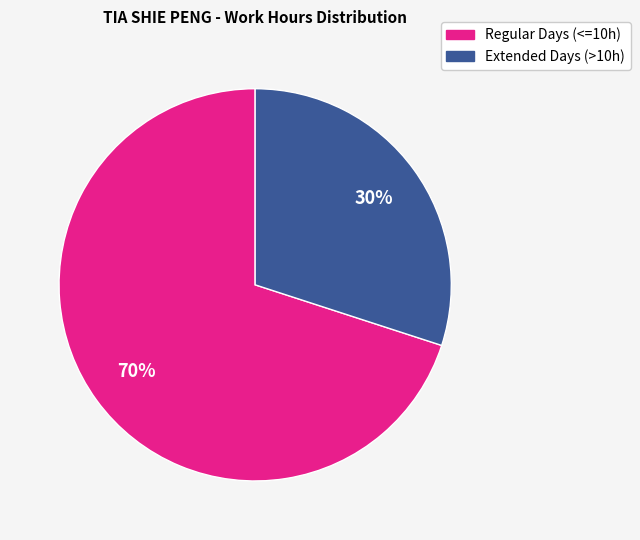

Is there a majority slice in this chart?

Yes